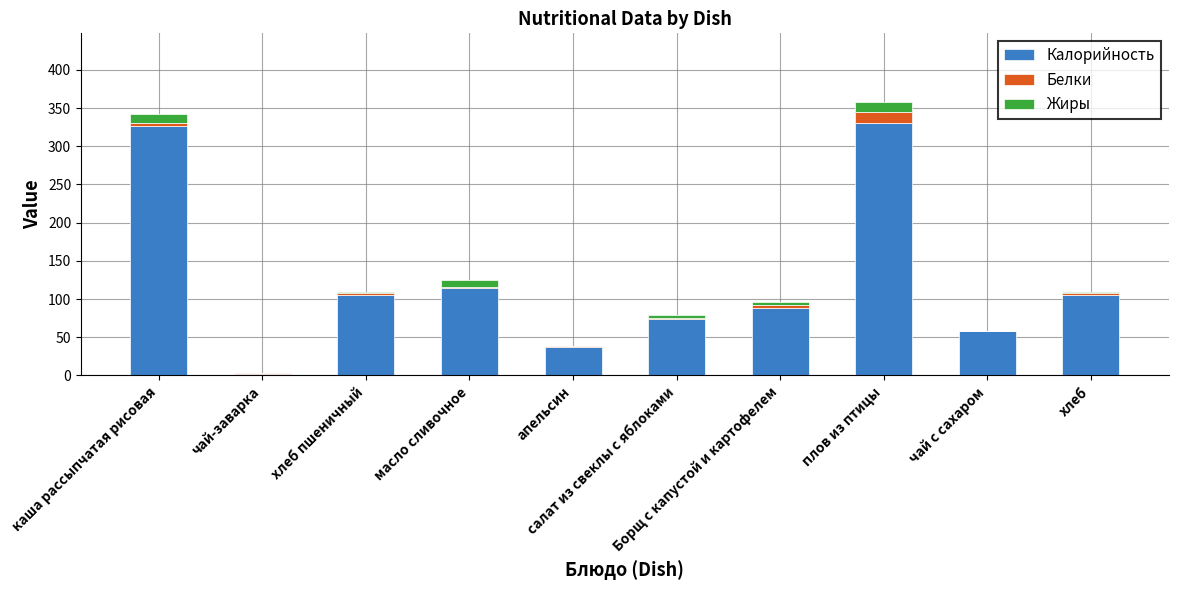

What is the maximum value for Калорийность?

330.0